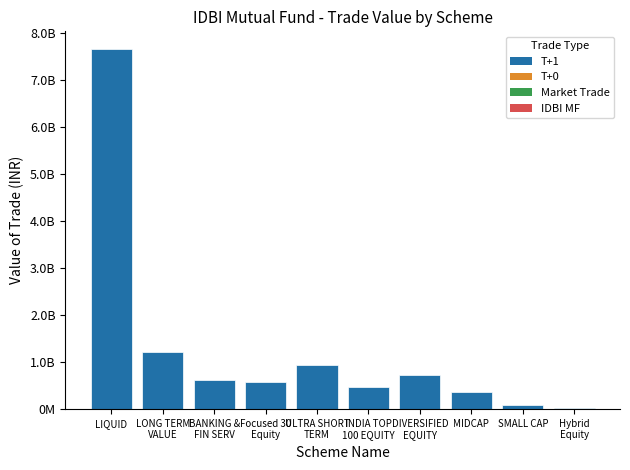

Are the bars horizontal?

No